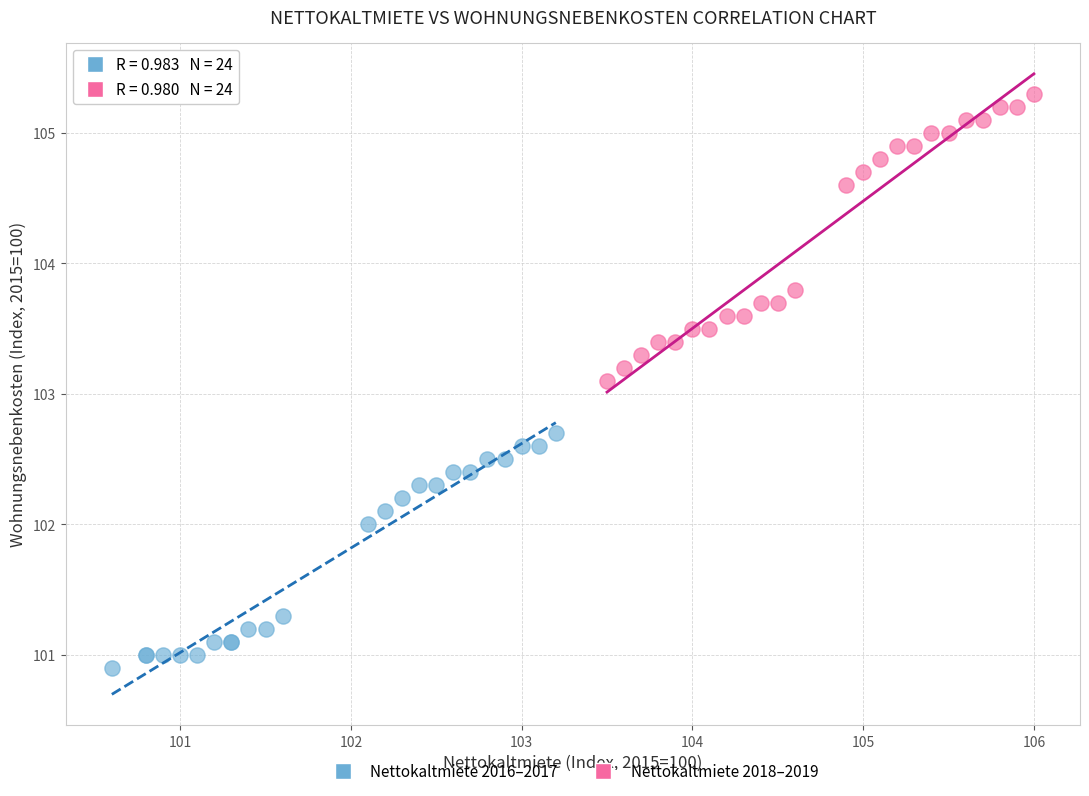

Which series has the largest Y range (max minus min)?

Nettokaltmiete 2018–2019